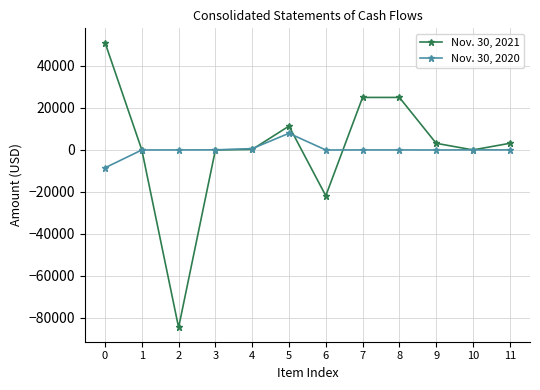

The Nov. 30, 2021 series shows 11353 at 5. True or false?

True